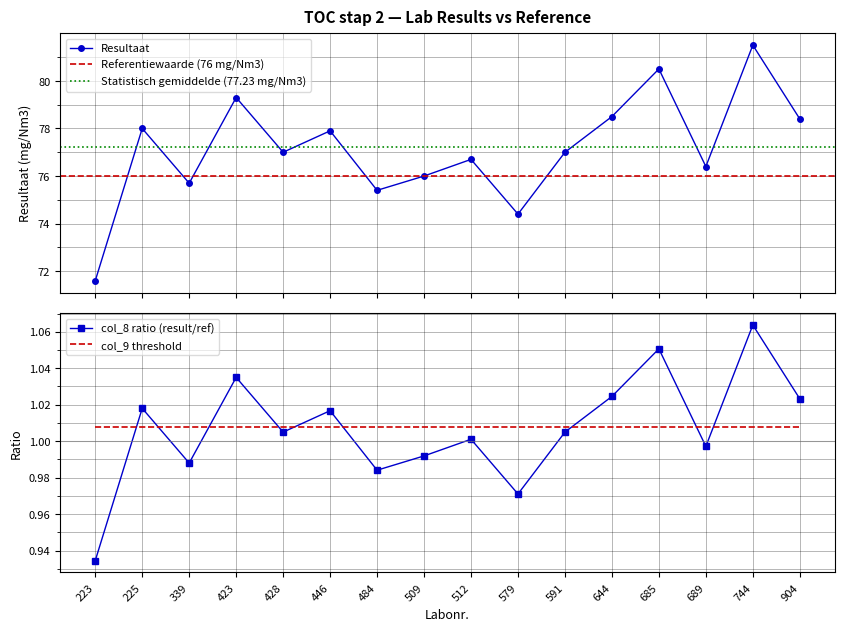

Which has a higher value, 744 or 689?

744